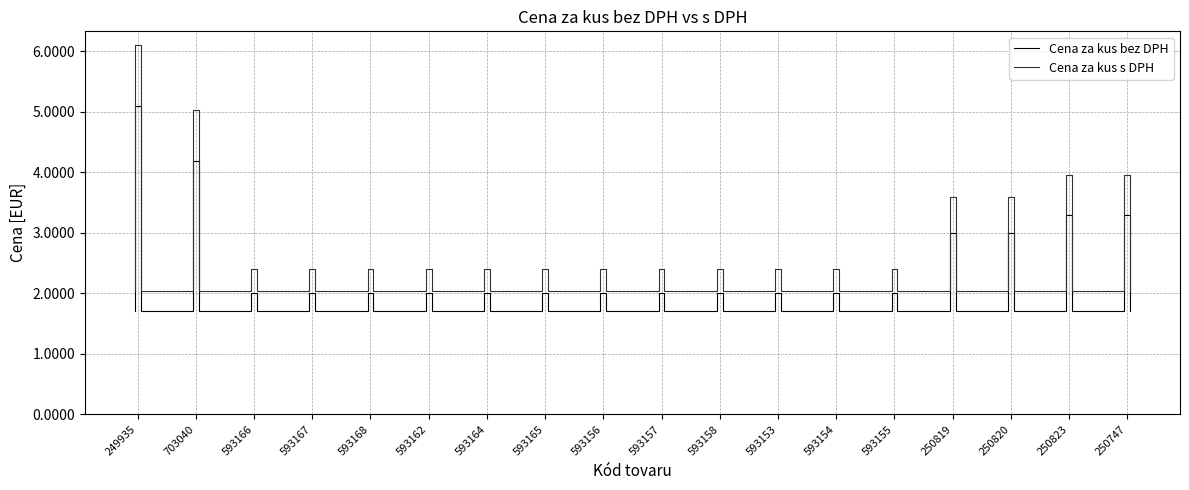

Reading right to left, transcribe all the data shown in this chart.

Cena za kus bez DPH: 3.3	3.3	3.0	3.0	2.0	2.0	2.0	2.0	2.0	2.0	2.0	2.0	2.0	2.0	2.0	2.0	4.2	5.1
Cena za kus s DPH: 4.0	4.0	3.6	3.6	2.4	2.4	2.4	2.4	2.4	2.4	2.4	2.4	2.4	2.4	2.4	2.4	5.0	6.1